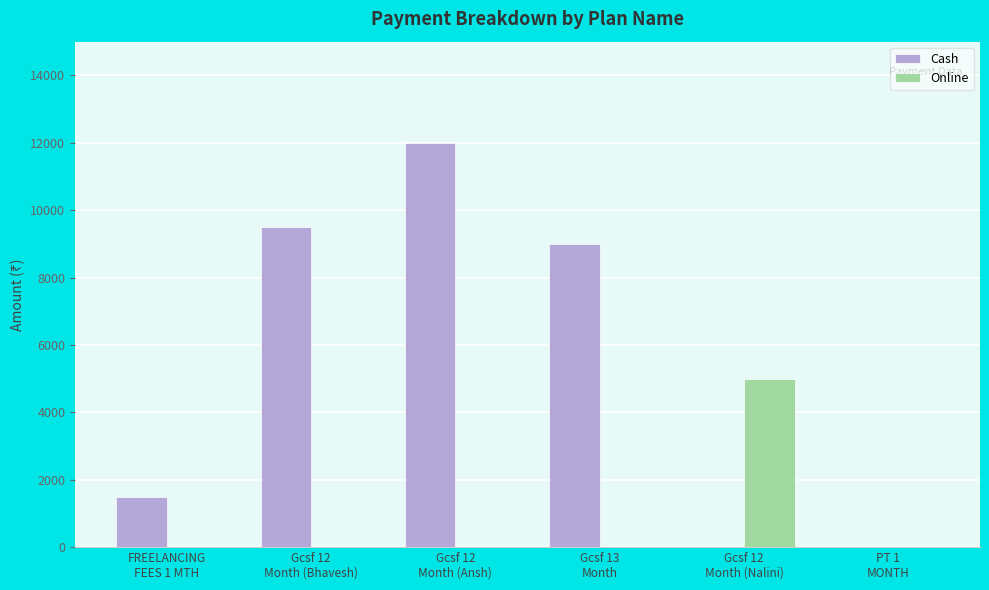

What is the sum of all Online values?

5000